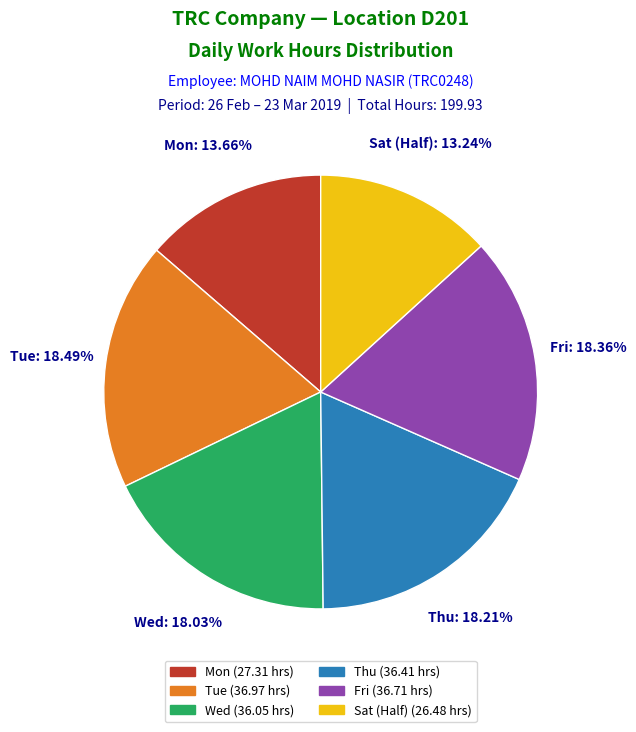

Is there a majority slice in this chart?

No